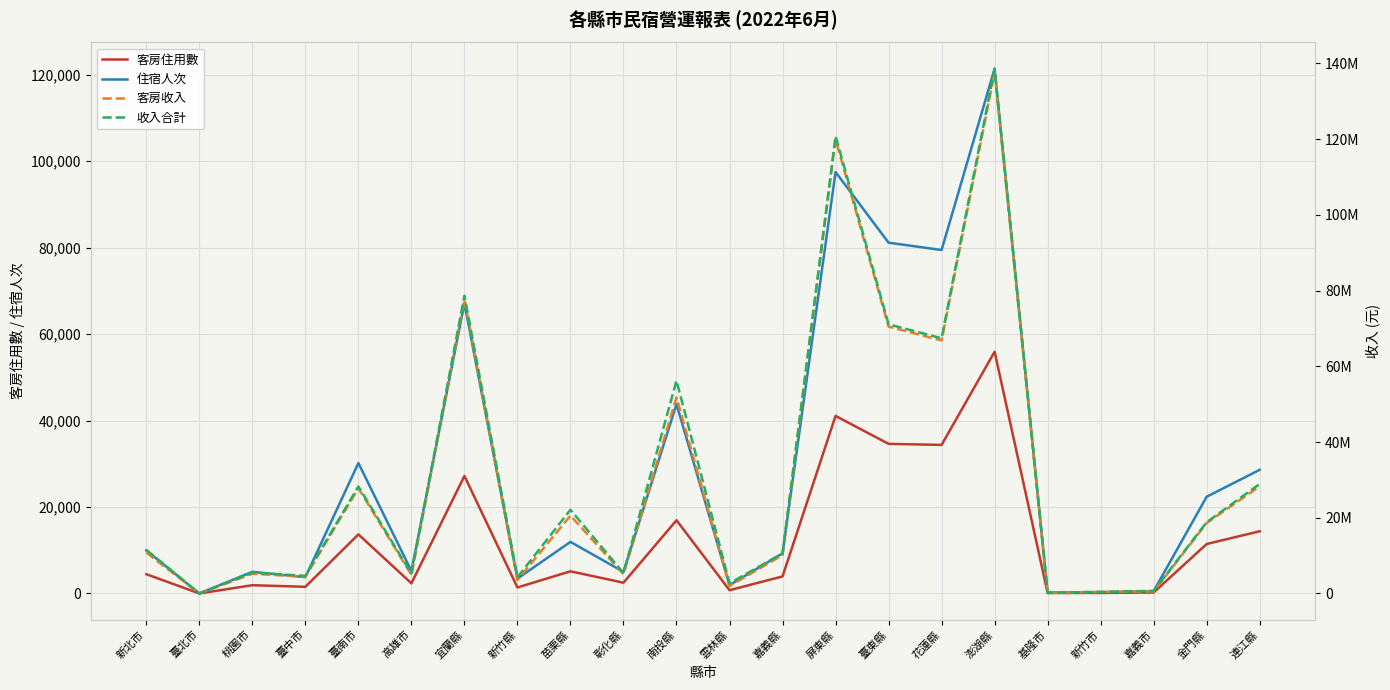

How many interior local peaks does the 客房住用數 series have?

7